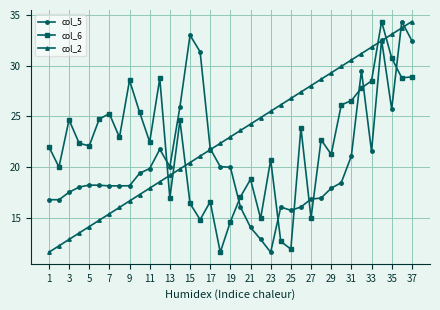

True or false: col_5 has more than 0 points higher than both neighbors.

True